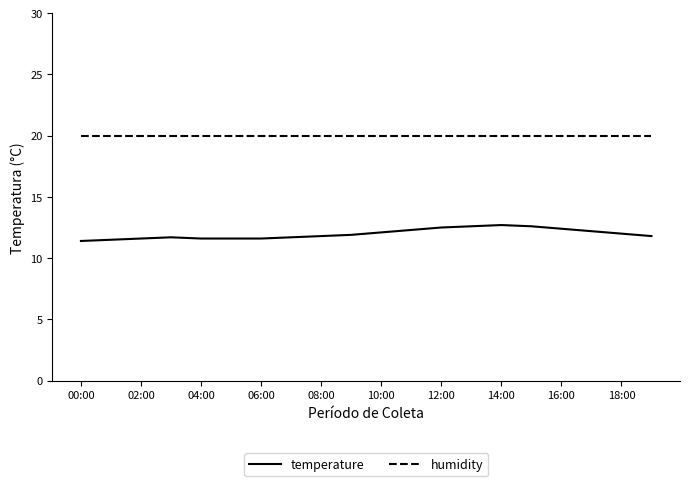

How many distinct data groups are displayed?

2